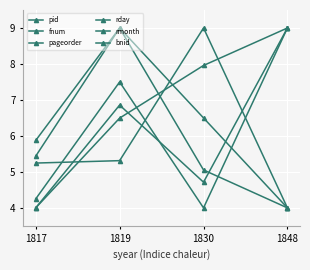

How many data points does each series have?

4